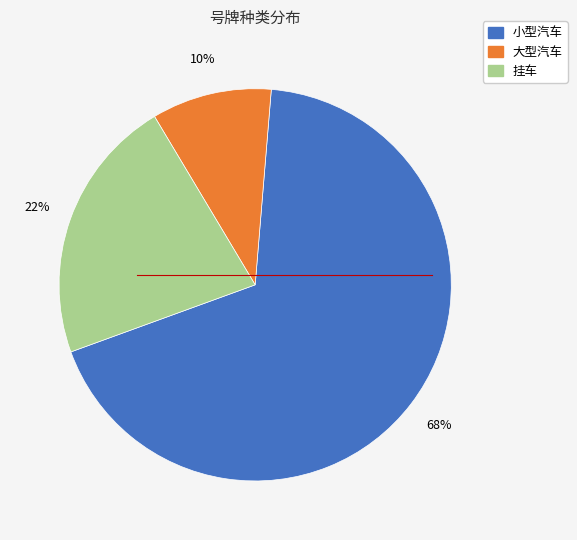

Which slice is the largest?

小型汽车